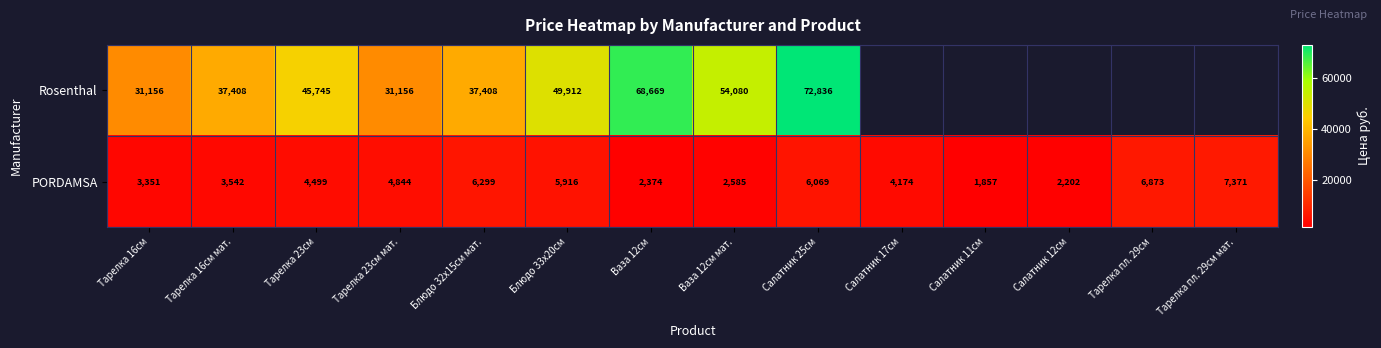

What is the difference between the maximum and minimum values in the PORDAMSA series?

5514